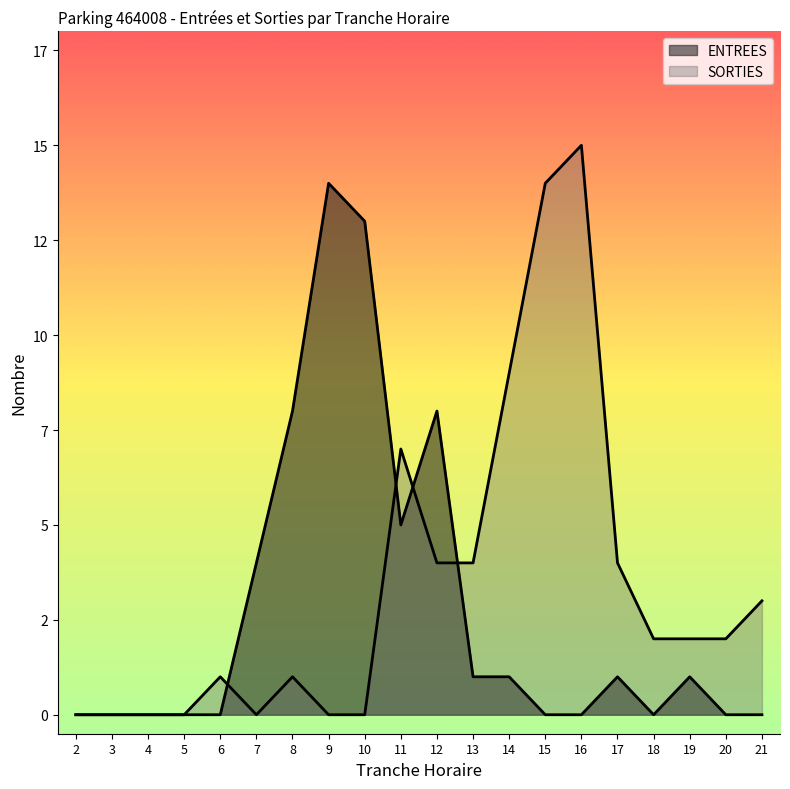

Rank the series by their average value, from lowest to highest.

ENTREES, SORTIES